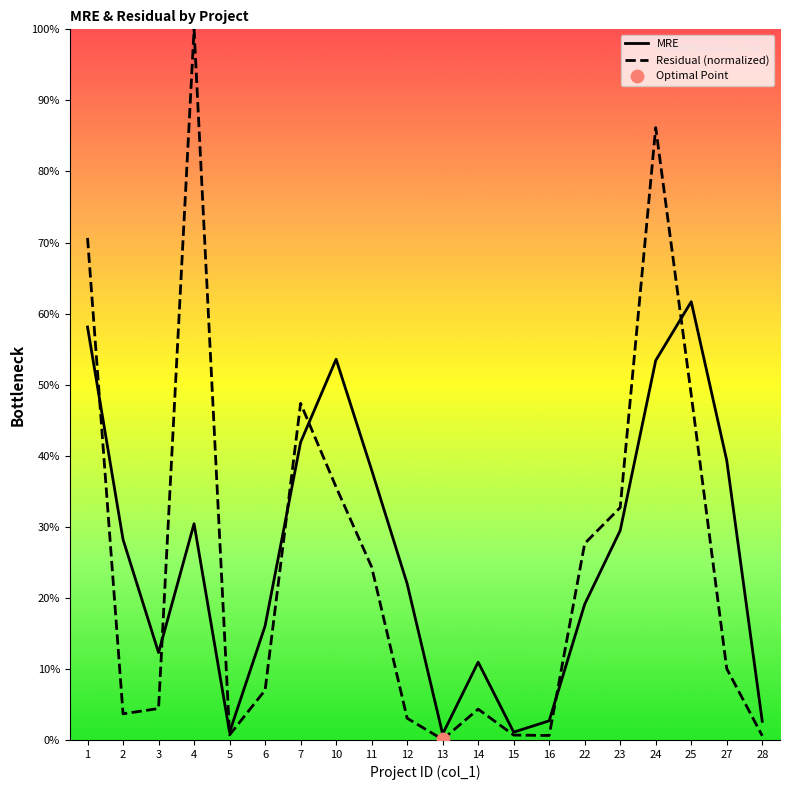

Which series has the widest spread of Y values?

Residual (normalized)